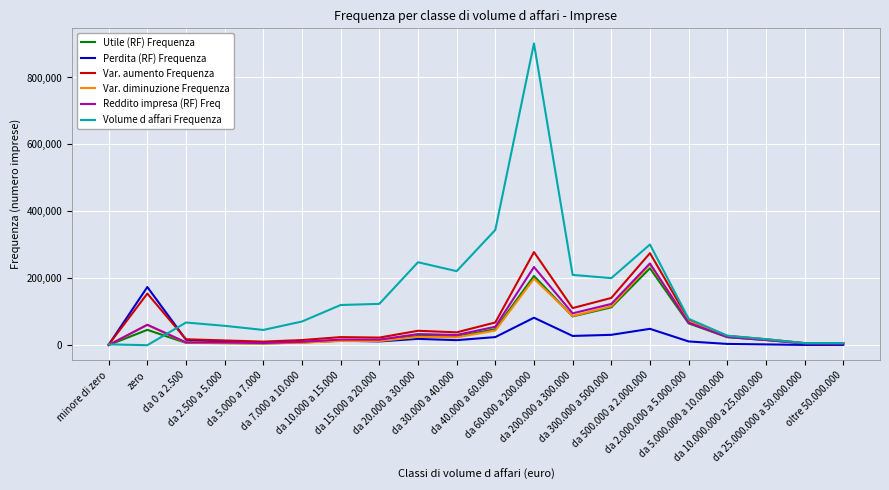

What is the average value of the Var. aumento Frequenza series?

67479